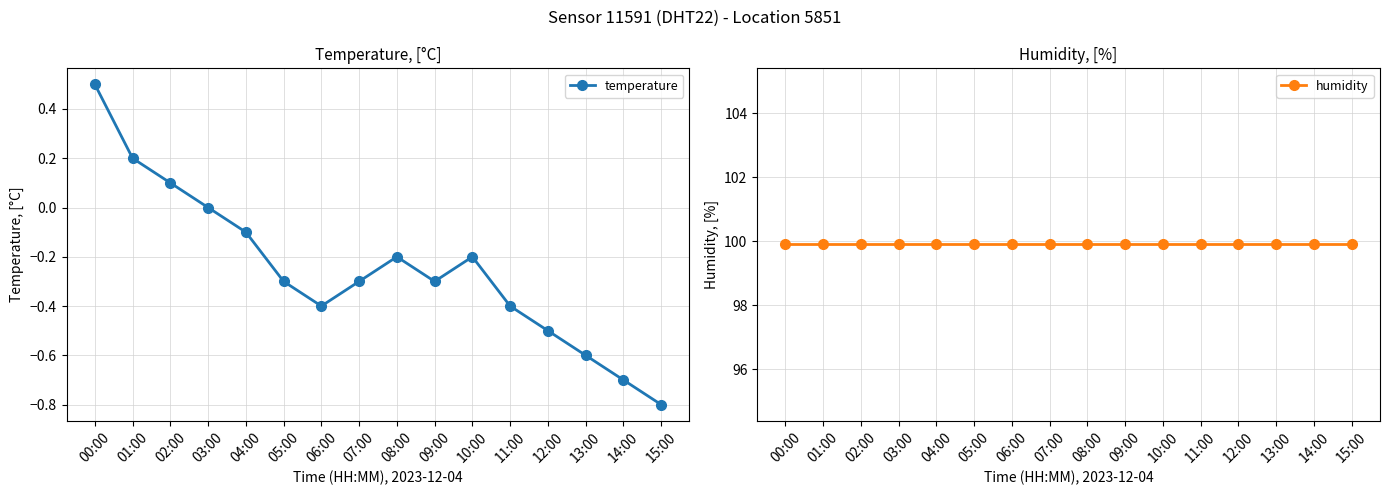

What is the label of the 9th point from the left?

08:00